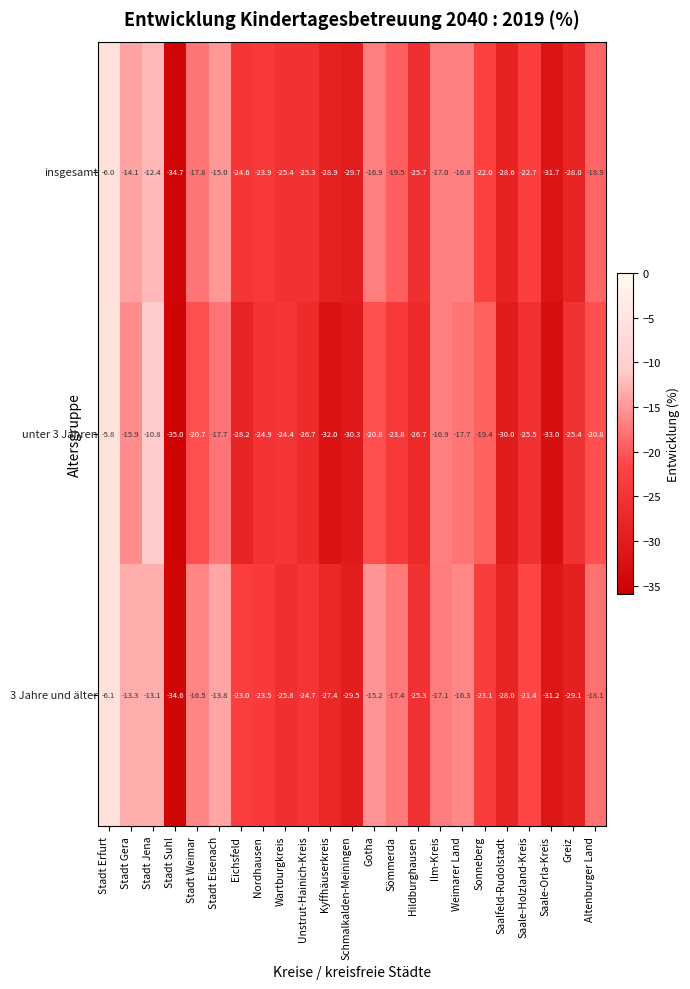

What is the difference between the highest and lowest values at Stadt Suhl?

0.4